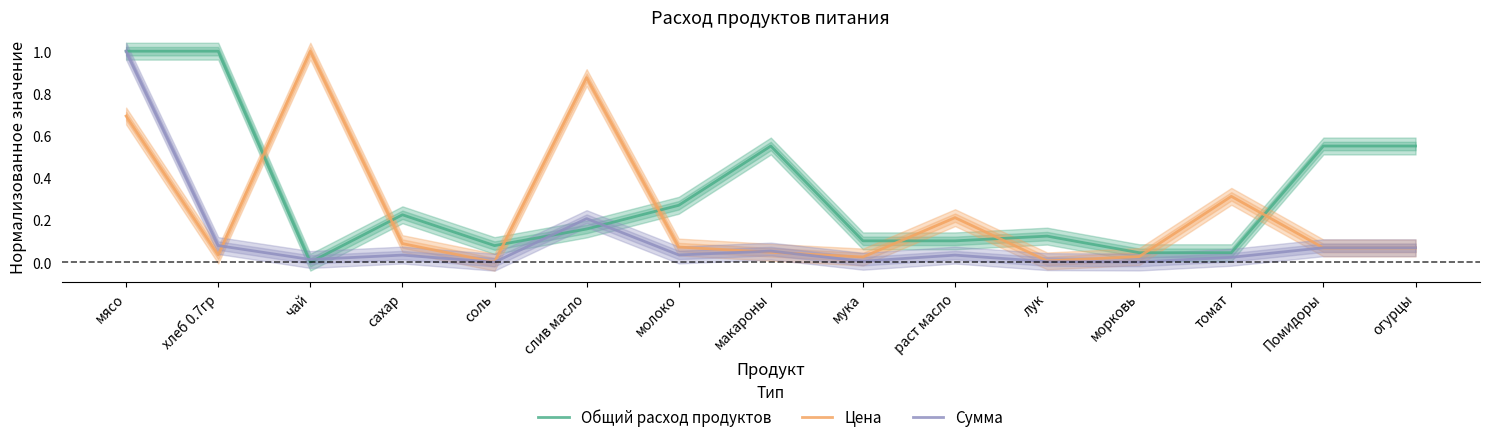

At which category does Общий расход продуктов reach its first local valley?

чай